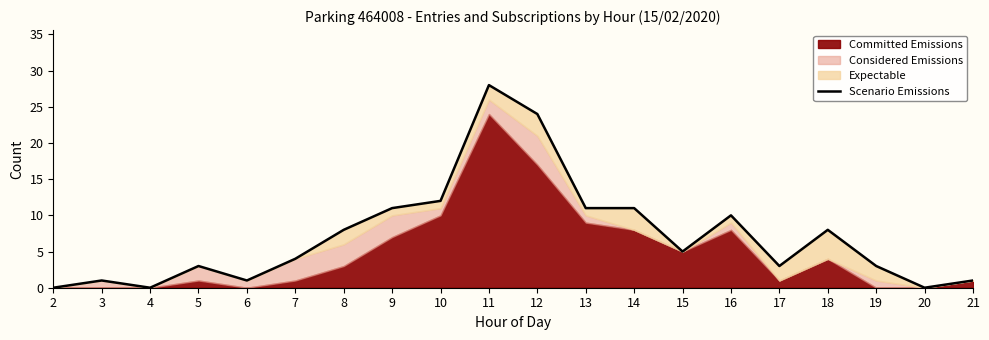

Approximately how many times larger is the value at 14 compared to 3?

11.0